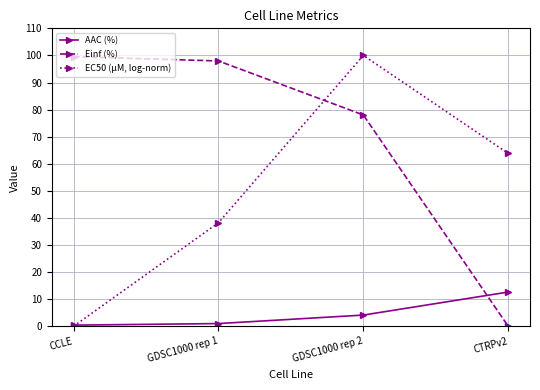

Which series has the largest total across all categories?

Einf (%)